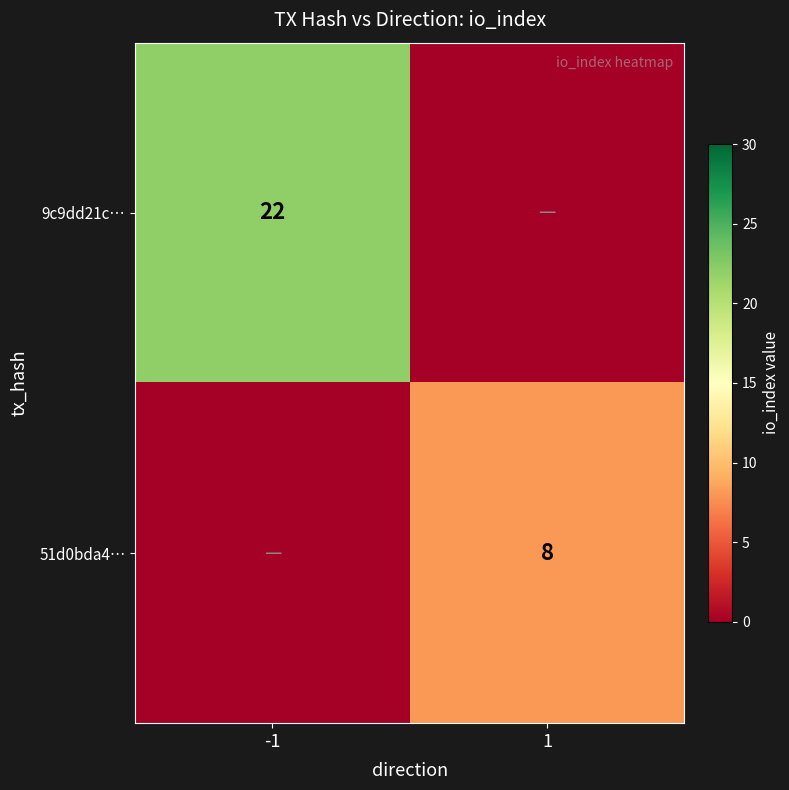

What is the total value across all series at -1?

22